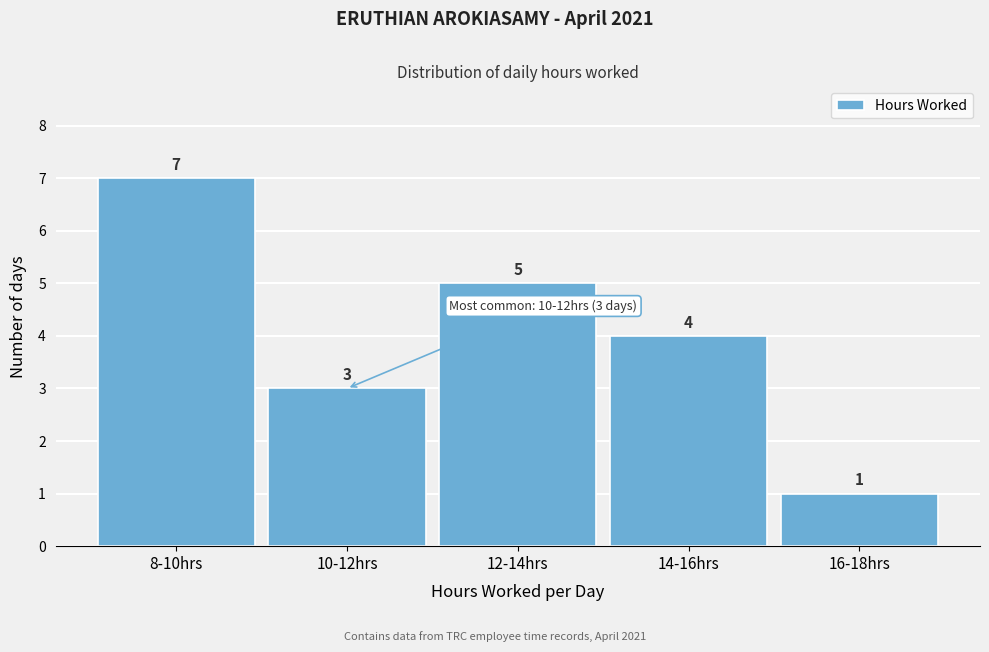

Reading left to right, extract all data points from this chart.

8-10hrs=7	10-12hrs=3	12-14hrs=5	14-16hrs=4	16-18hrs=1